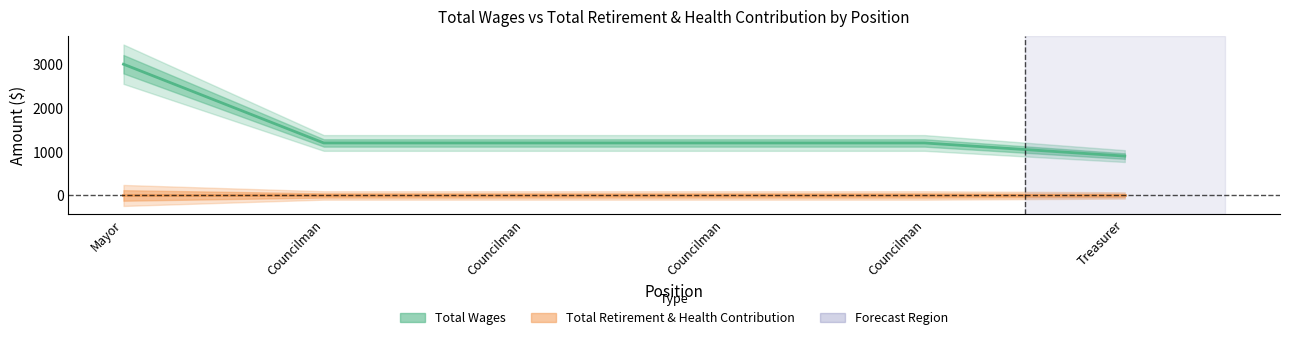

Which category has the lowest value across all series?

Treasurer